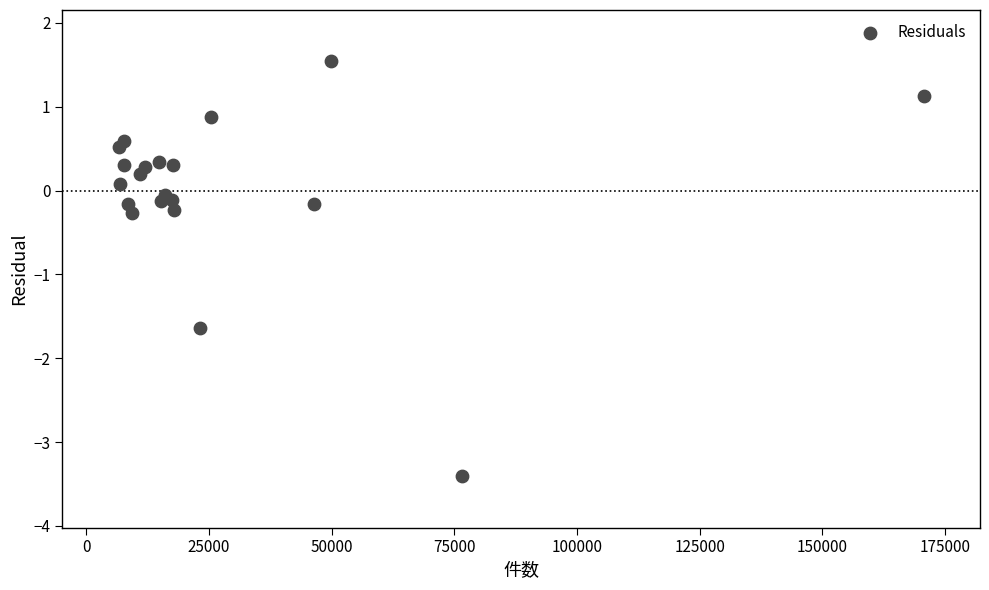

What is the range of Y values (max minus min)?

4.9